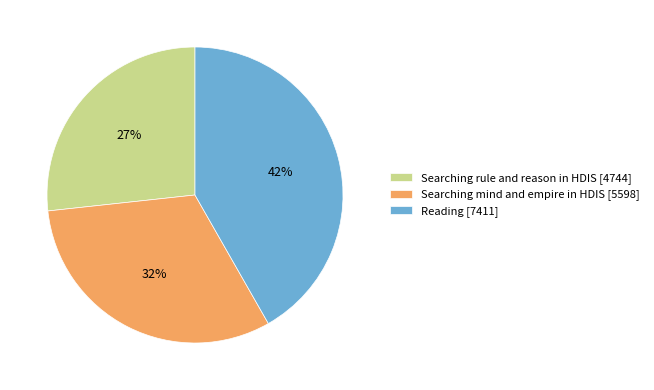

Is Searching mind and empire in HDIS [5598] the majority of the pie?

No